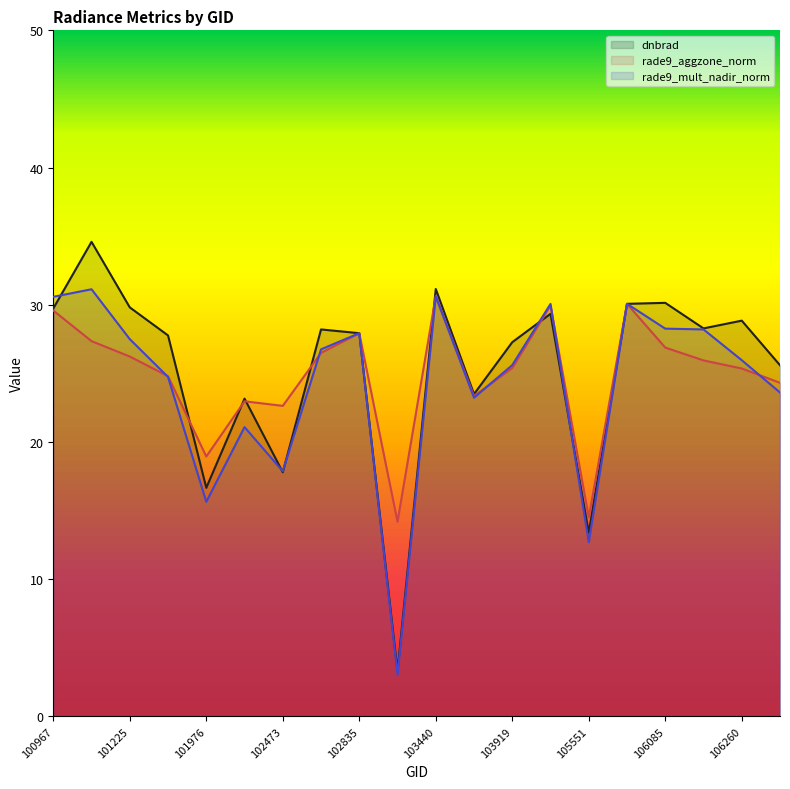

What are all the series names shown in the legend?

dnbrad, rade9_aggzone_norm, rade9_mult_nadir_norm